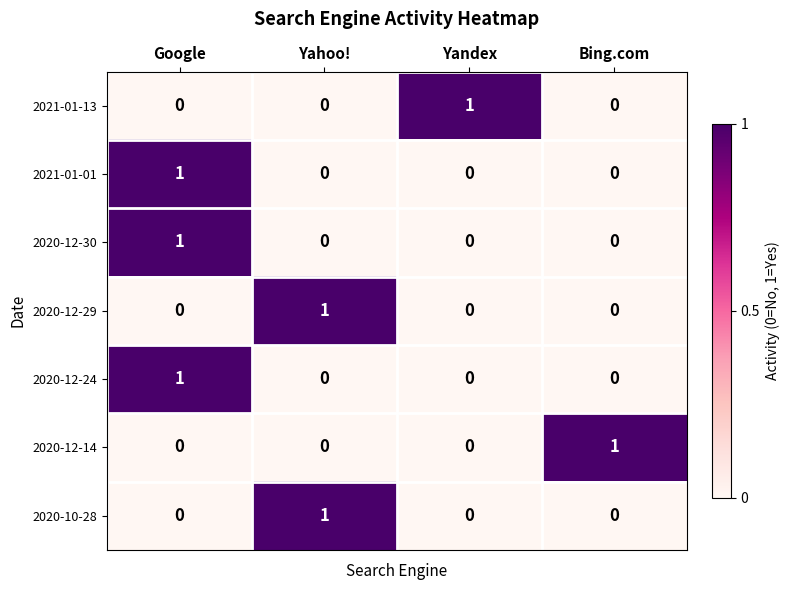

At how many categories does at least one series exceed 0?

4